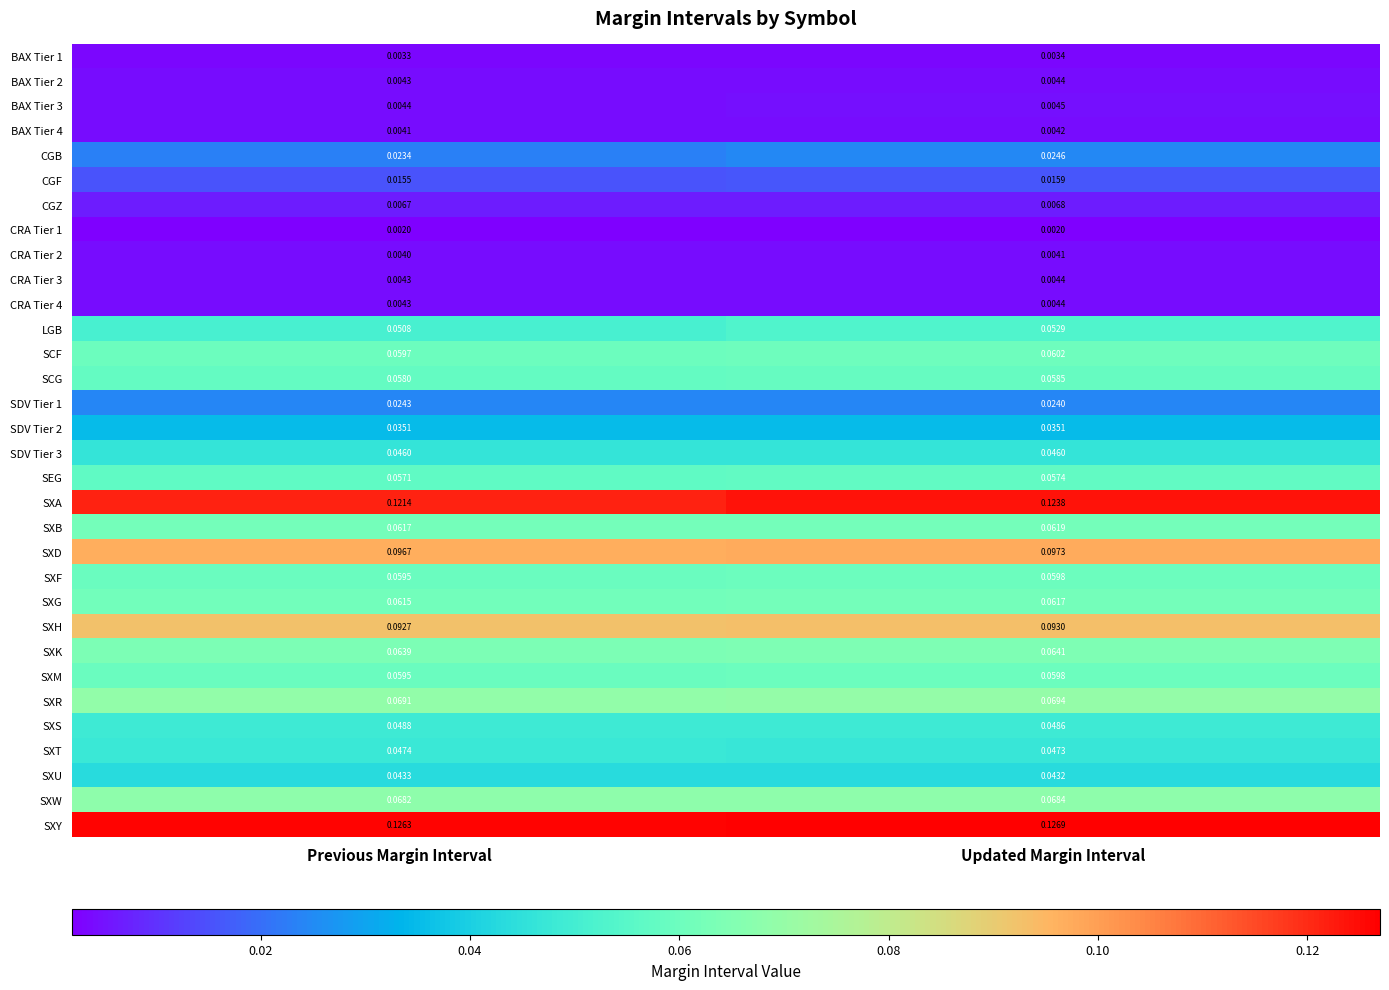

Rank the categories by SXG value from lowest to highest.

Previous Margin Interval, Updated Margin Interval